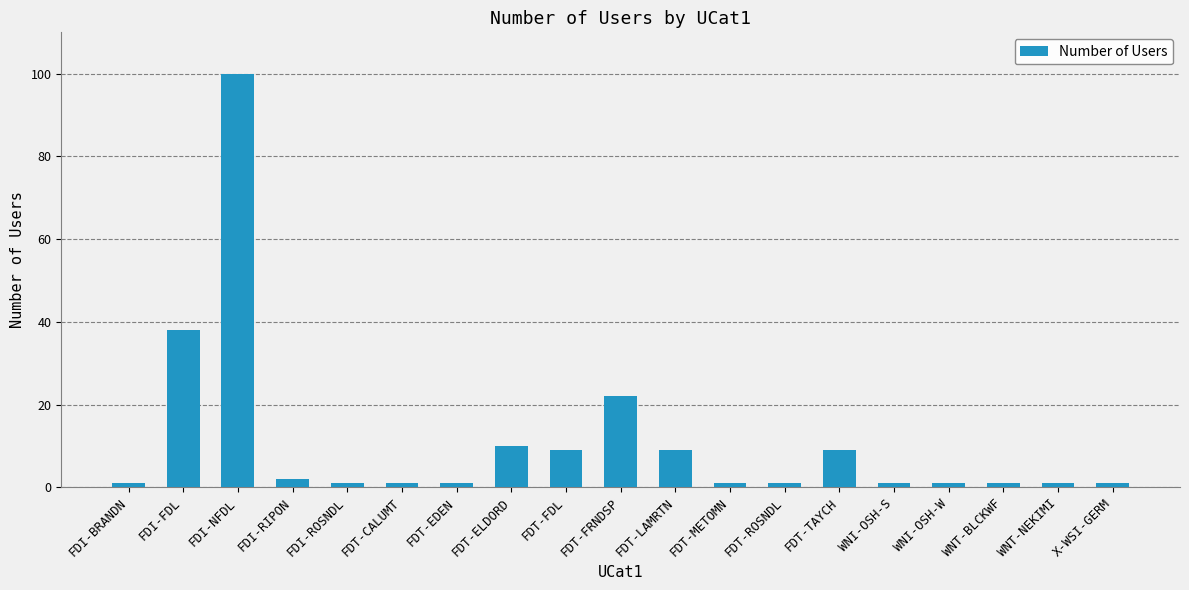

Between FDI-FDL and FDI-NFDL, which is larger?

FDI-NFDL